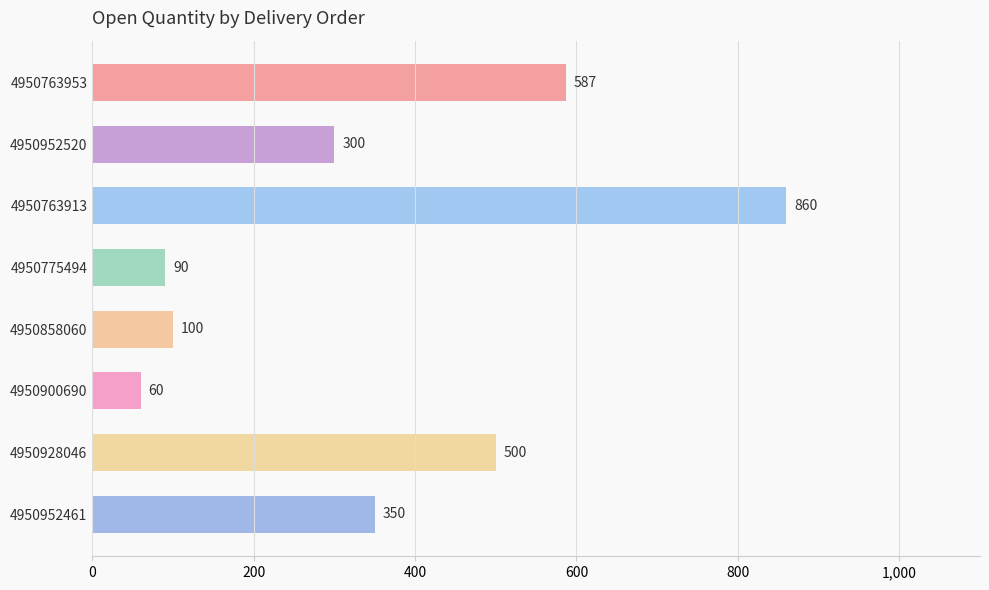

What is the difference between the maximum and minimum values?

800